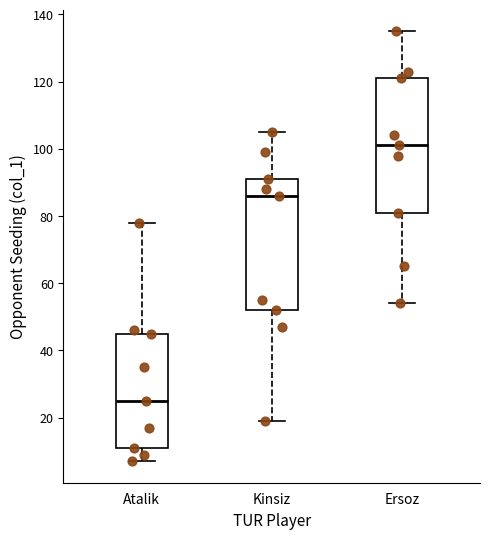

Reading left to right, read every box against the y-axis: the position of its median line, the range the box covers, and the ends of its whiskers. The values are not printed on the chart, so give them approximately, as read against the axis.

Atalik: median 26, box 12 to 46, whiskers 8 to 78
Kinsiz: median 86, box 52 to 92, whiskers 20 to 106
Ersoz: median 102, box 82 to 122, whiskers 54 to 136